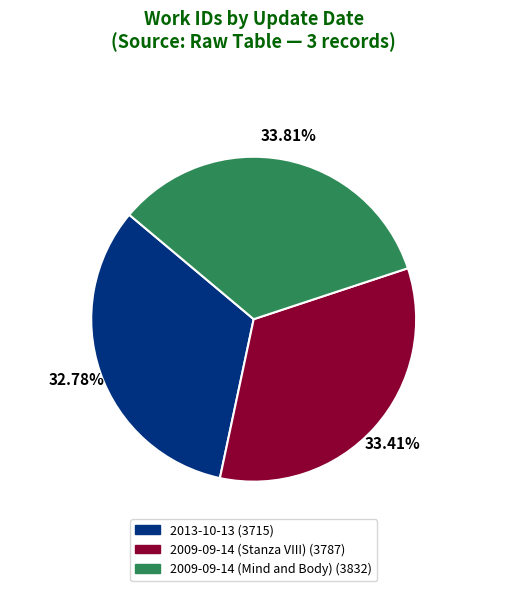

Which category has the smallest portion of the pie?

2013-10-13